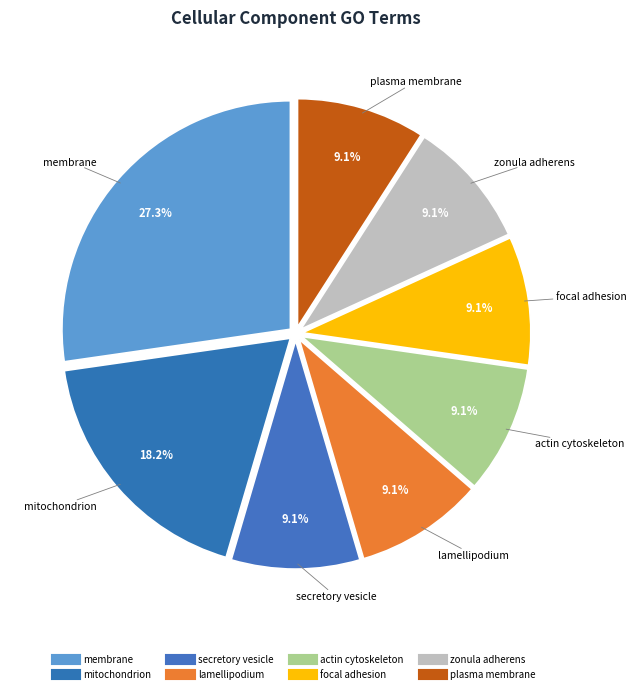

Combined, do lamellipodium and actin cytoskeleton account for over 50%?

No